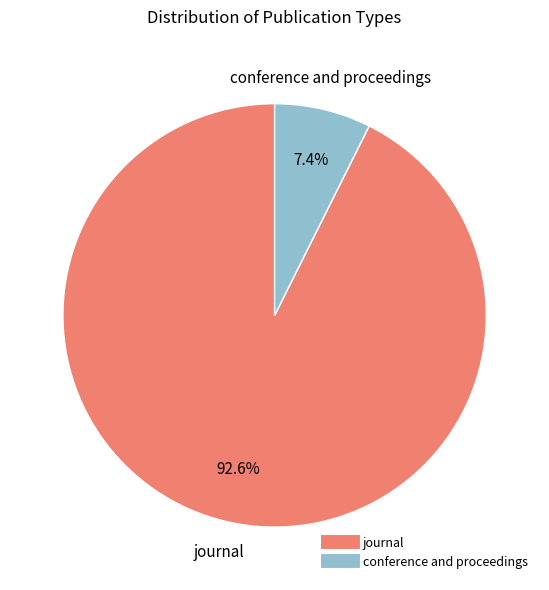

What percentage is NOT represented by journal?

7.4%